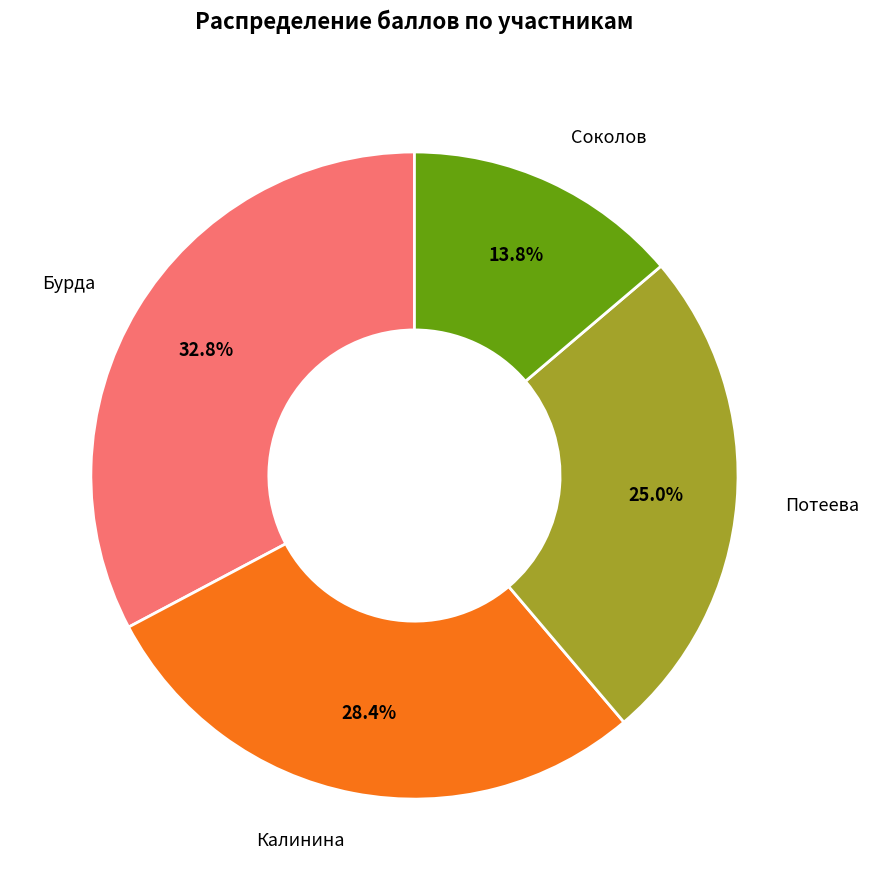

How much of the chart is everything except Соколов?

86.2%